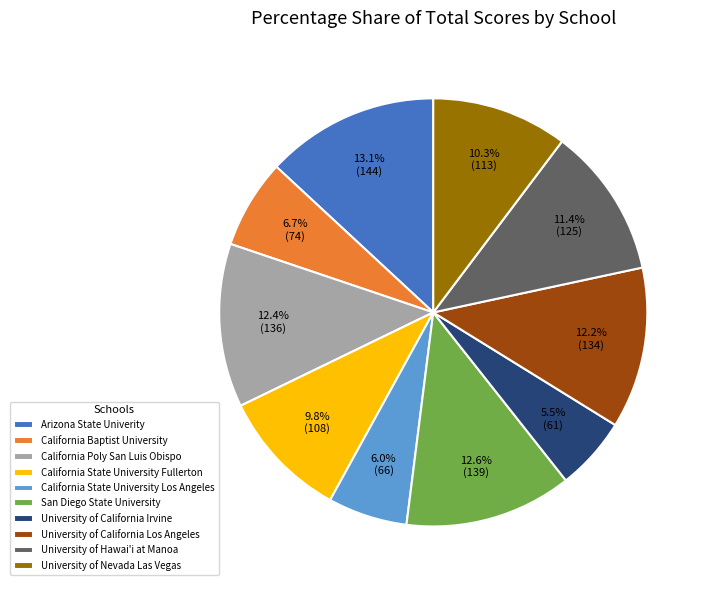

Between California Poly San Luis Obispo and California State University Fullerton, which is larger?

California Poly San Luis Obispo